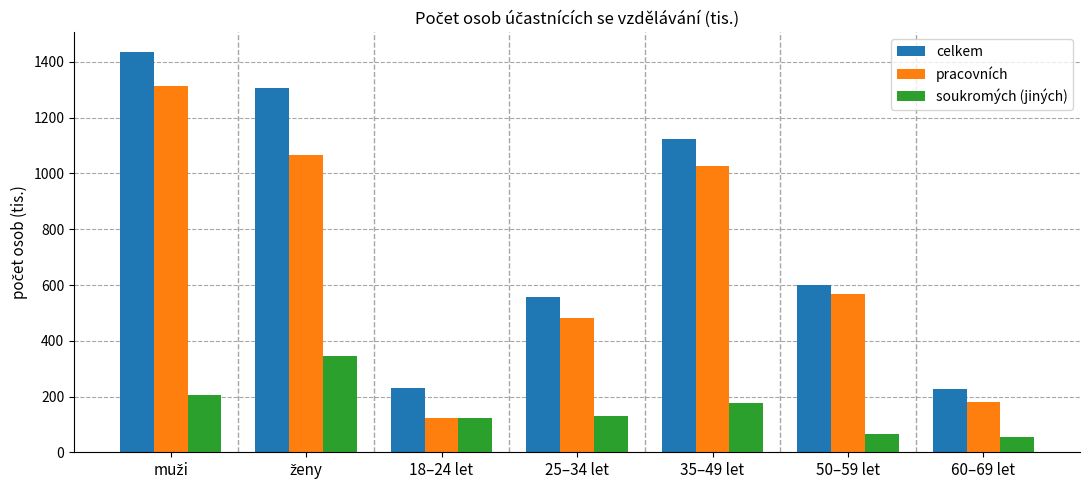

What is the difference between the maximum and minimum values in the pracovních series?

1190.7